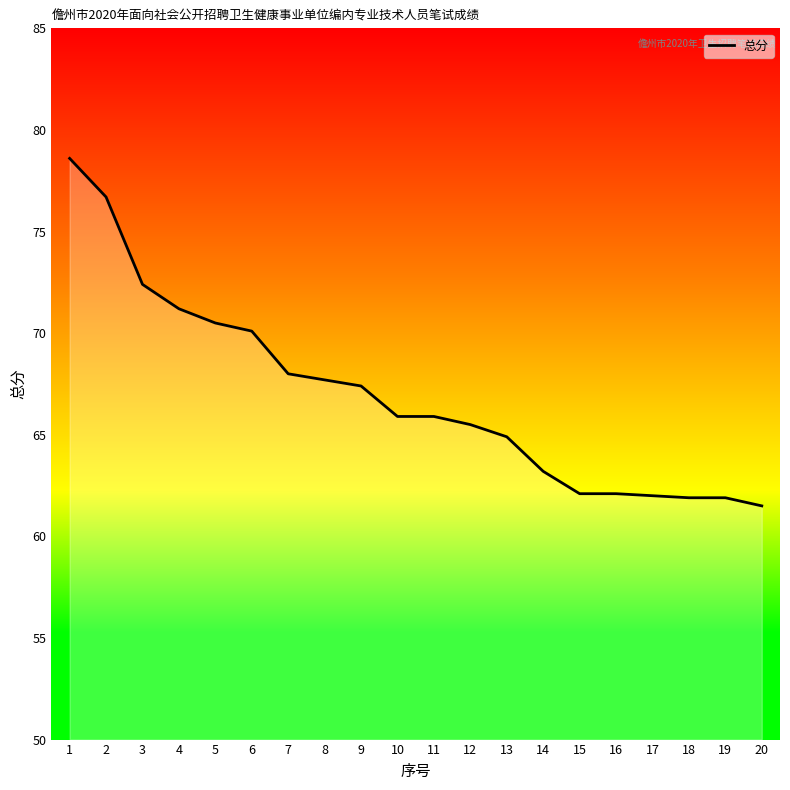

Where is the data nearest to the value 70?

6